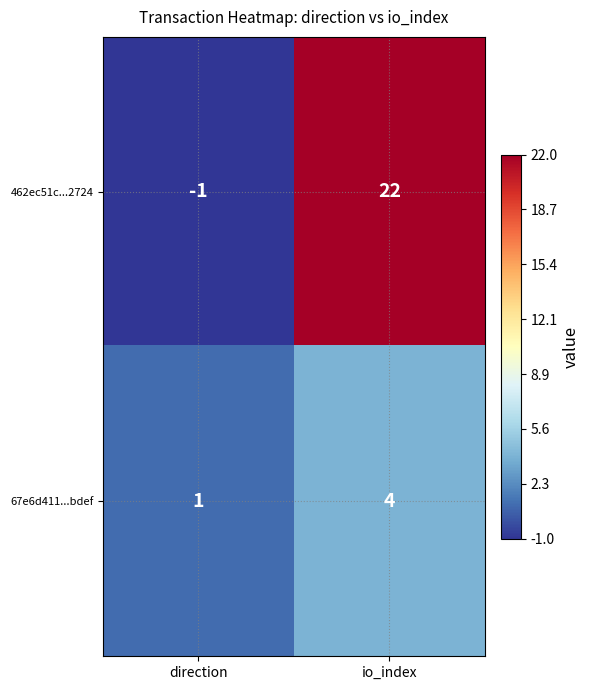

Rank the series by their average value, from highest to lowest.

462ec51c...2724, 67e6d411...bdef